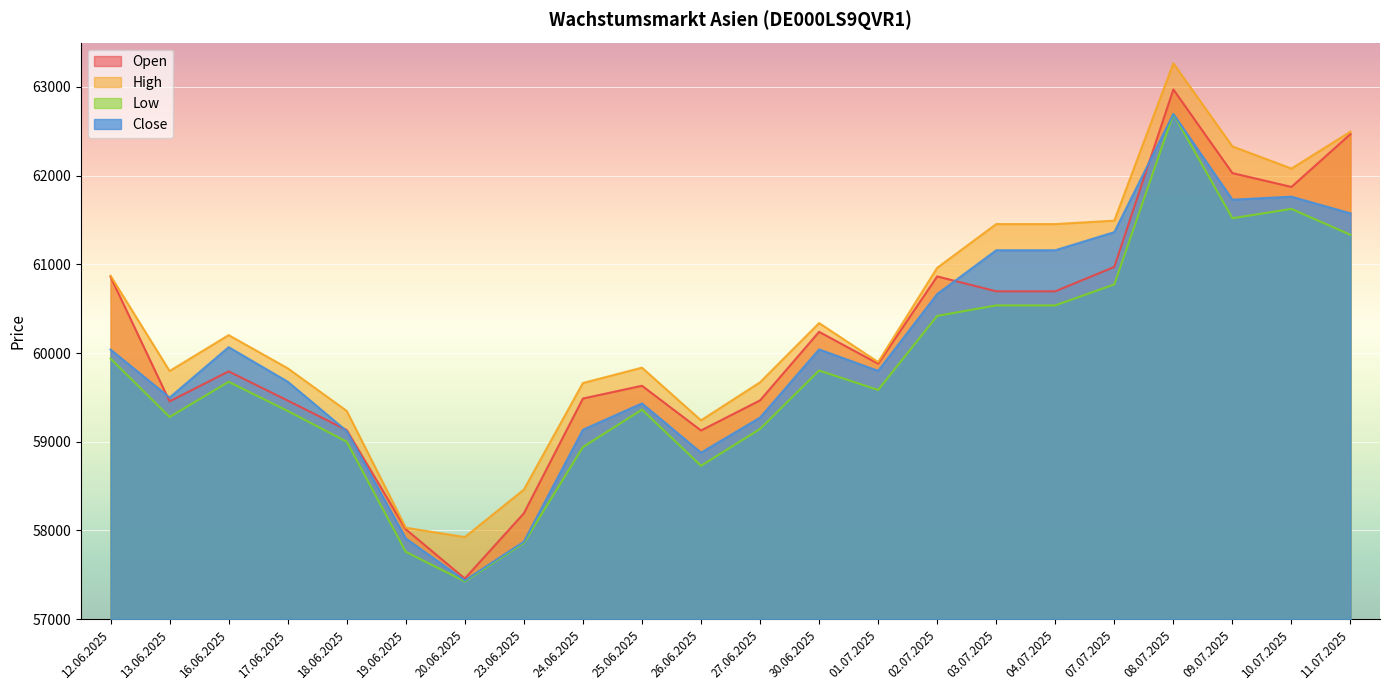

Is the value of Low at 16.06.2025 greater than the value of Open at 26.06.2025?

Yes